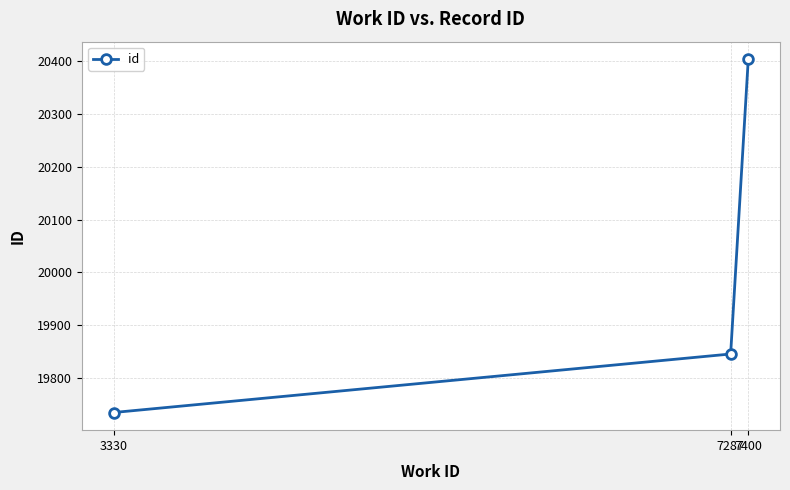

What is the difference between the values at 7287 and 3330?

111